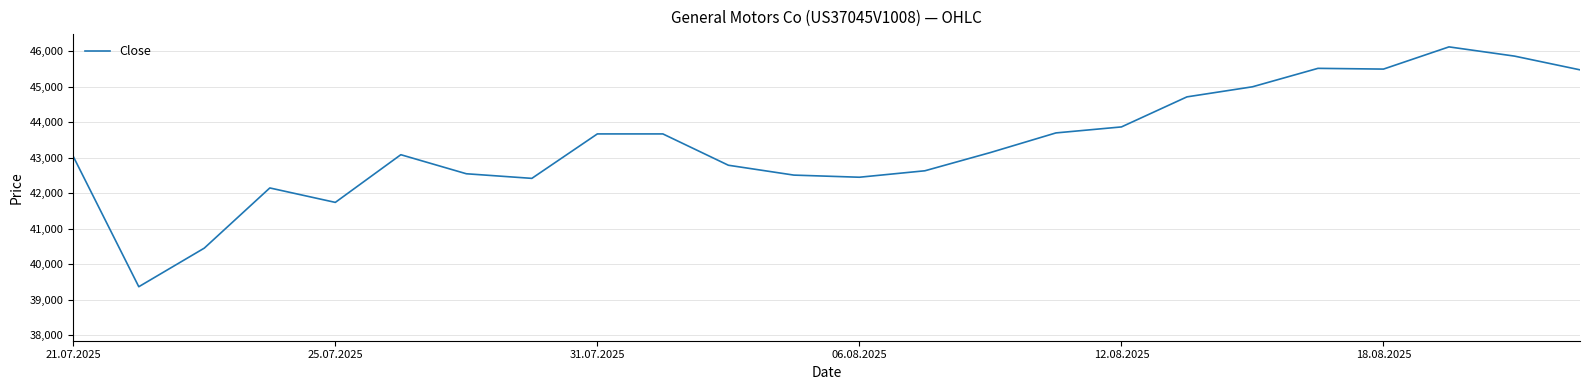

What is the difference between the maximum and minimum values?

6760